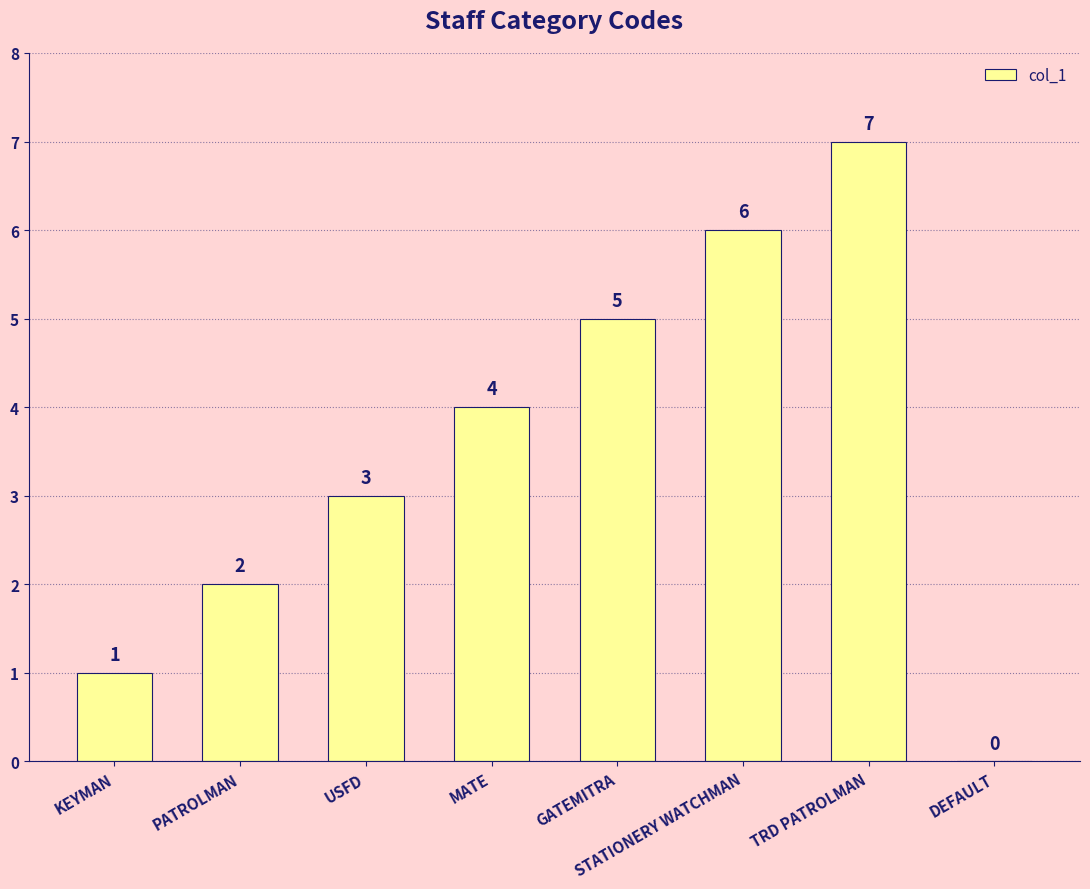

Approximately how many times larger is the value at PATROLMAN compared to GATEMITRA?

0.4